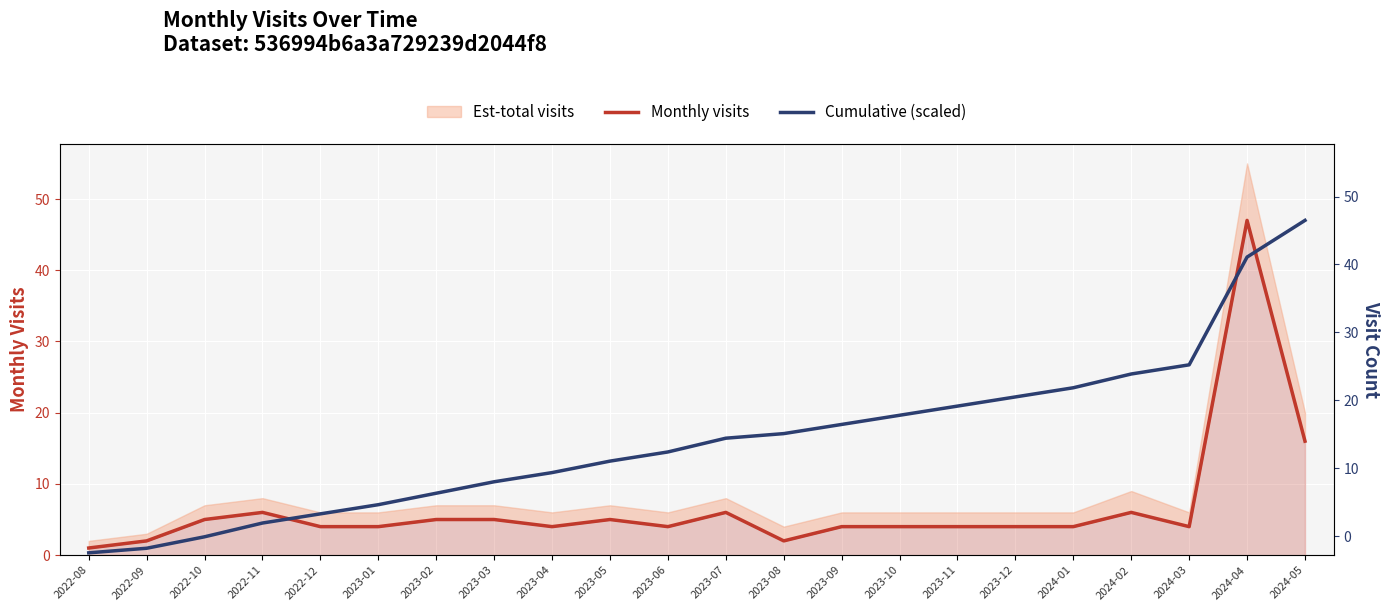

True or false: Cumulative (scaled) has a value of 7.1 at 2023-01.

True